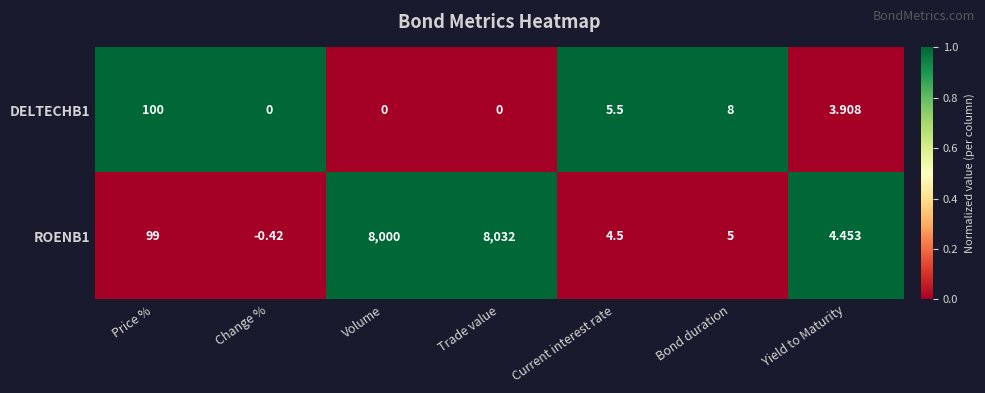

How many values in the DELTECHB1 series exceed 3?

4